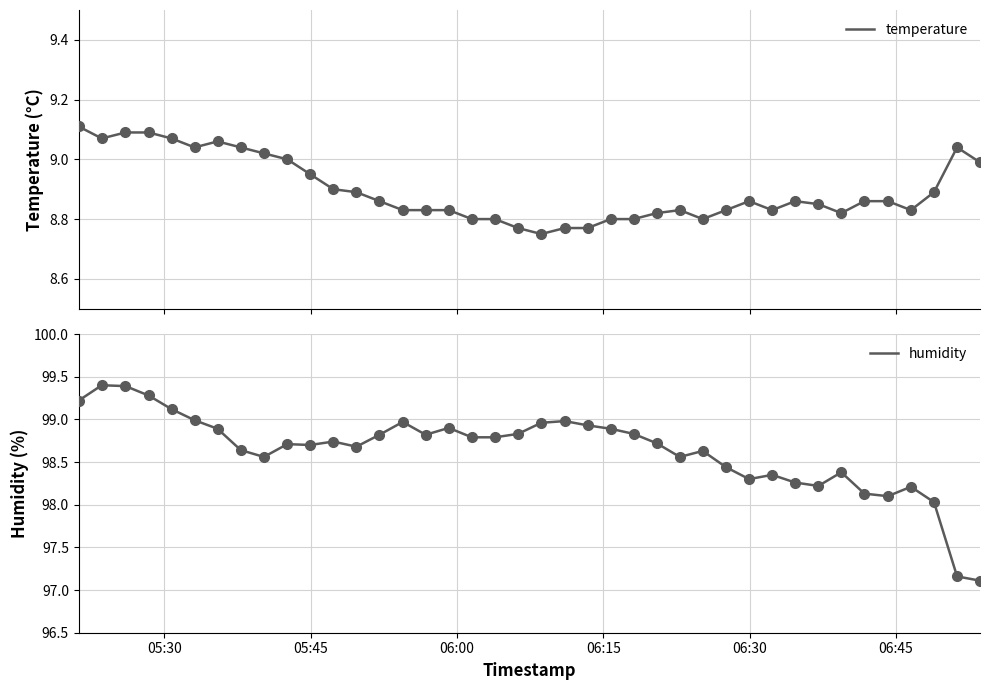

What is the smallest value displayed?

8.8